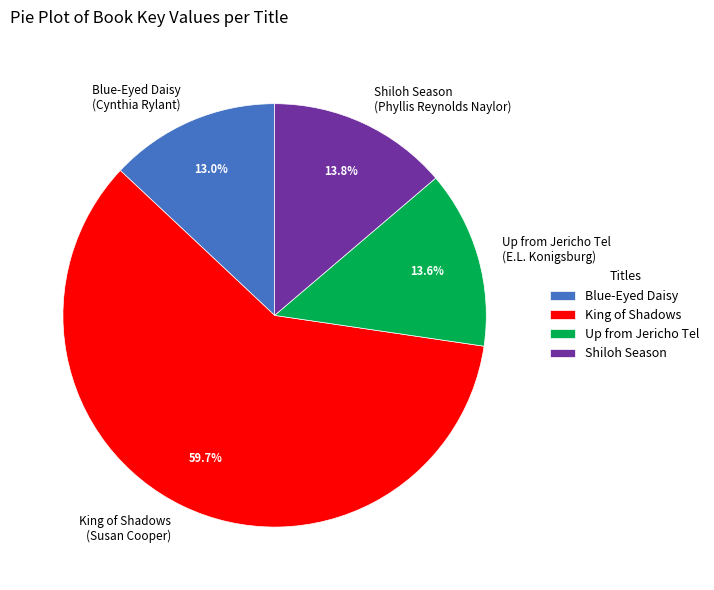

To the nearest percent, what is the average slice percentage?

25%